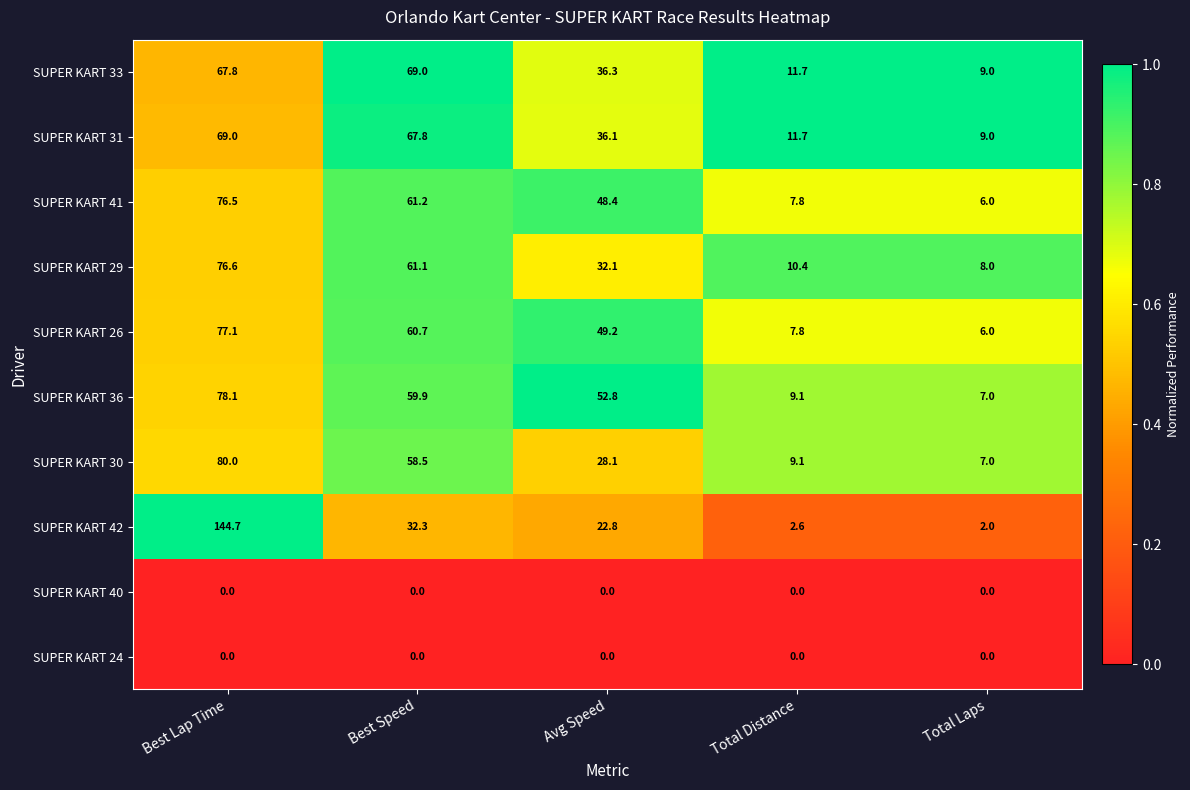

What is the total value across all series at Avg Speed?

305.8